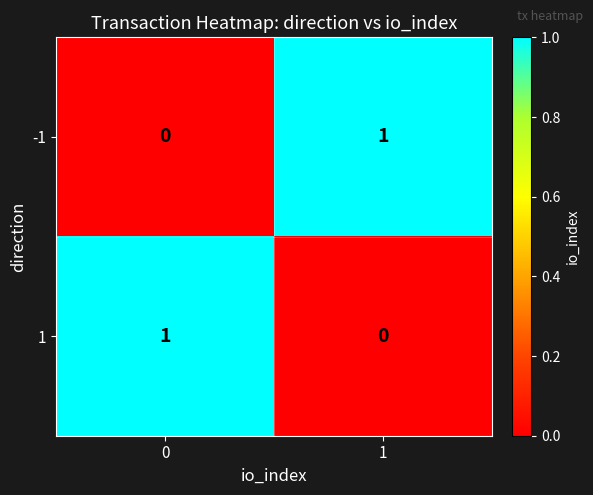

What is the total value across all series at 0?

1